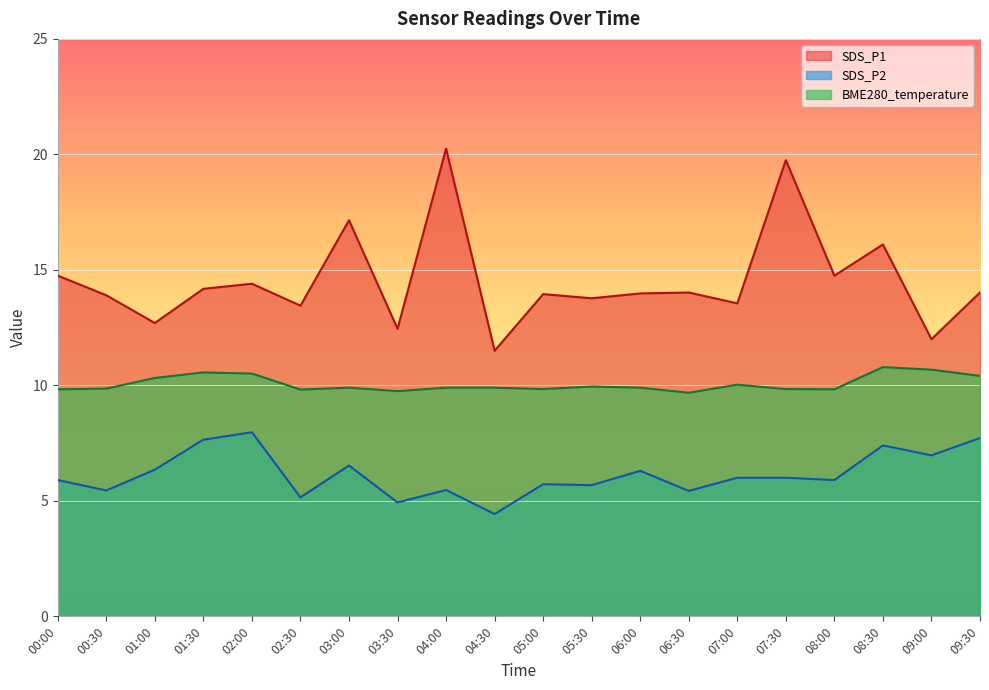

Which series has the widest spread of values?

SDS_P1